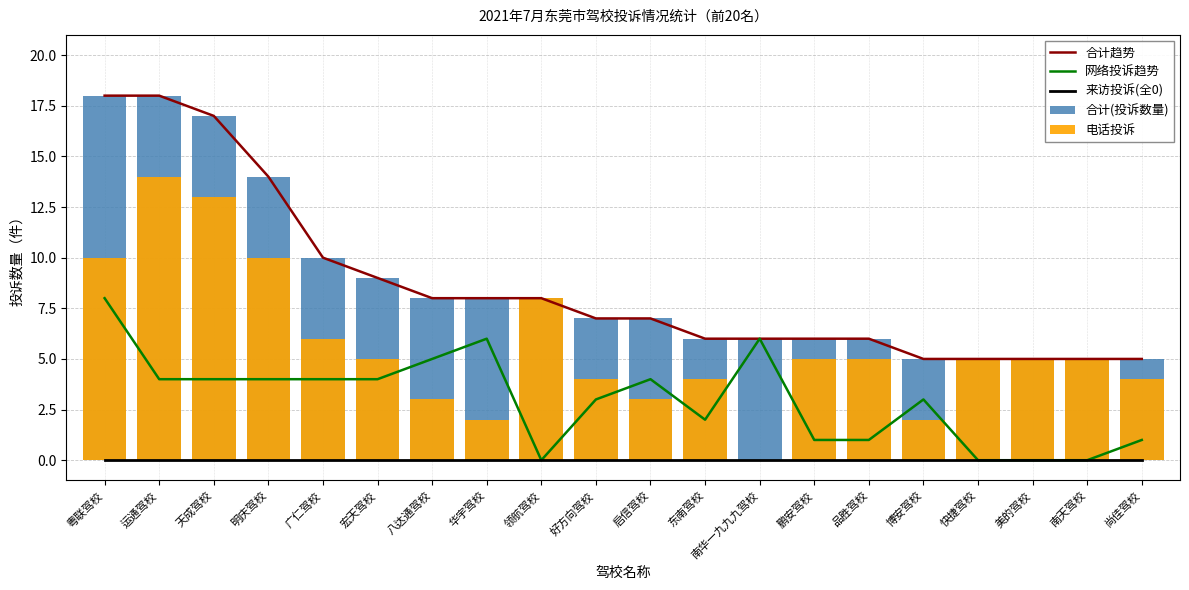

How many positive values does the 电话投诉 series have?

19